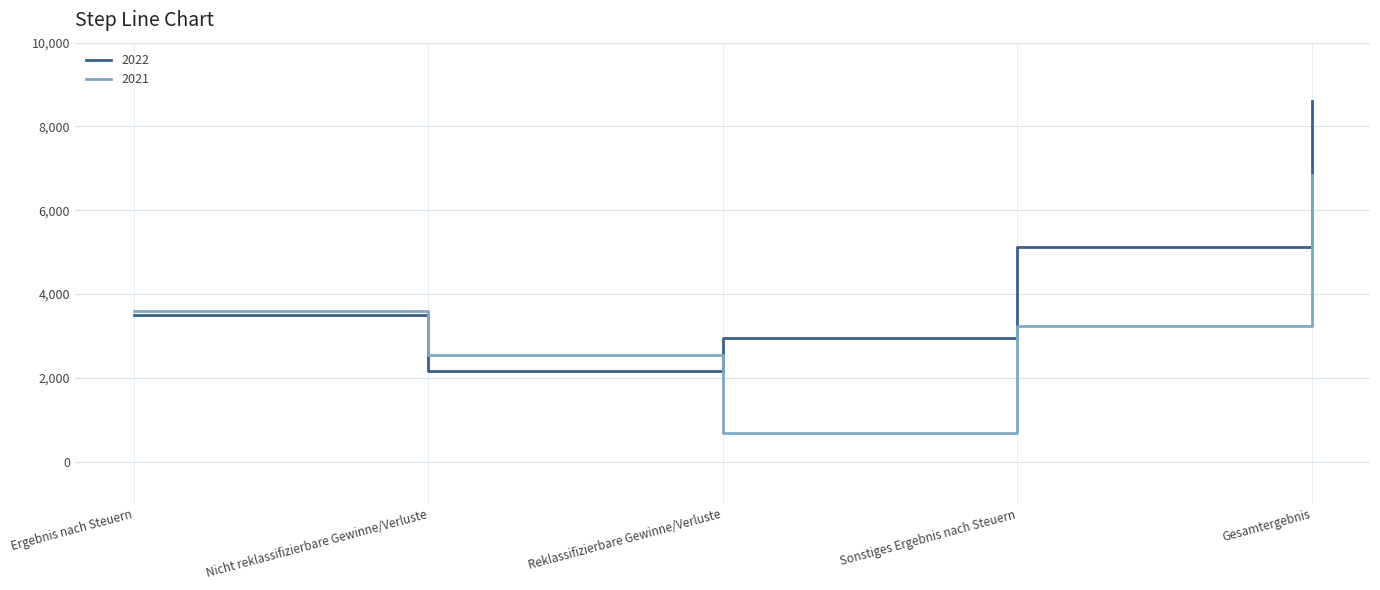

The value of 2021 at Ergebnis nach Steuern is 3604. True or false?

True